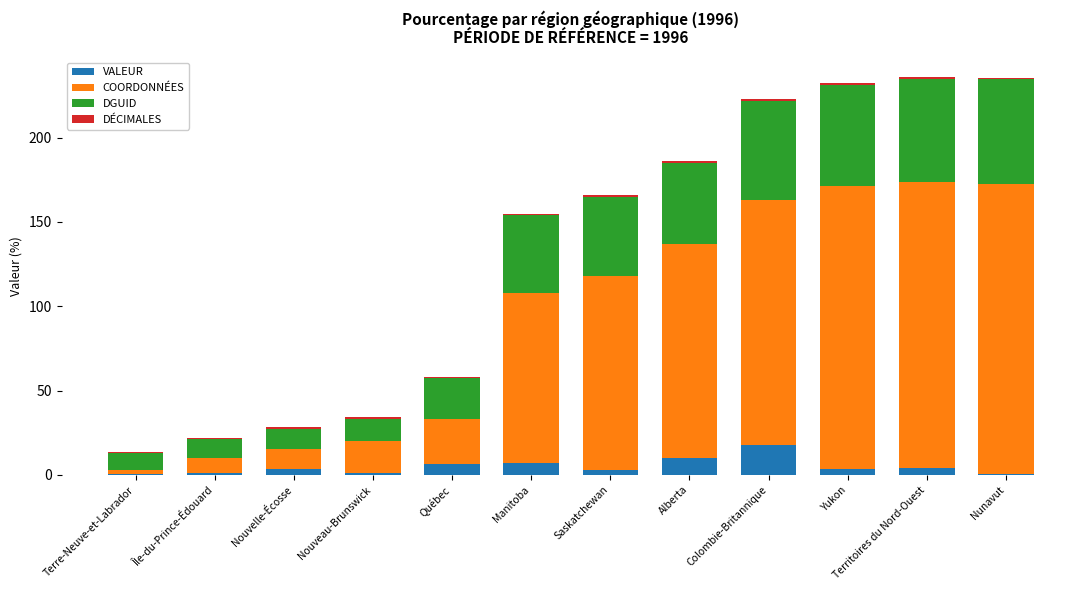

What is the sum of all VALEUR values?

58.1